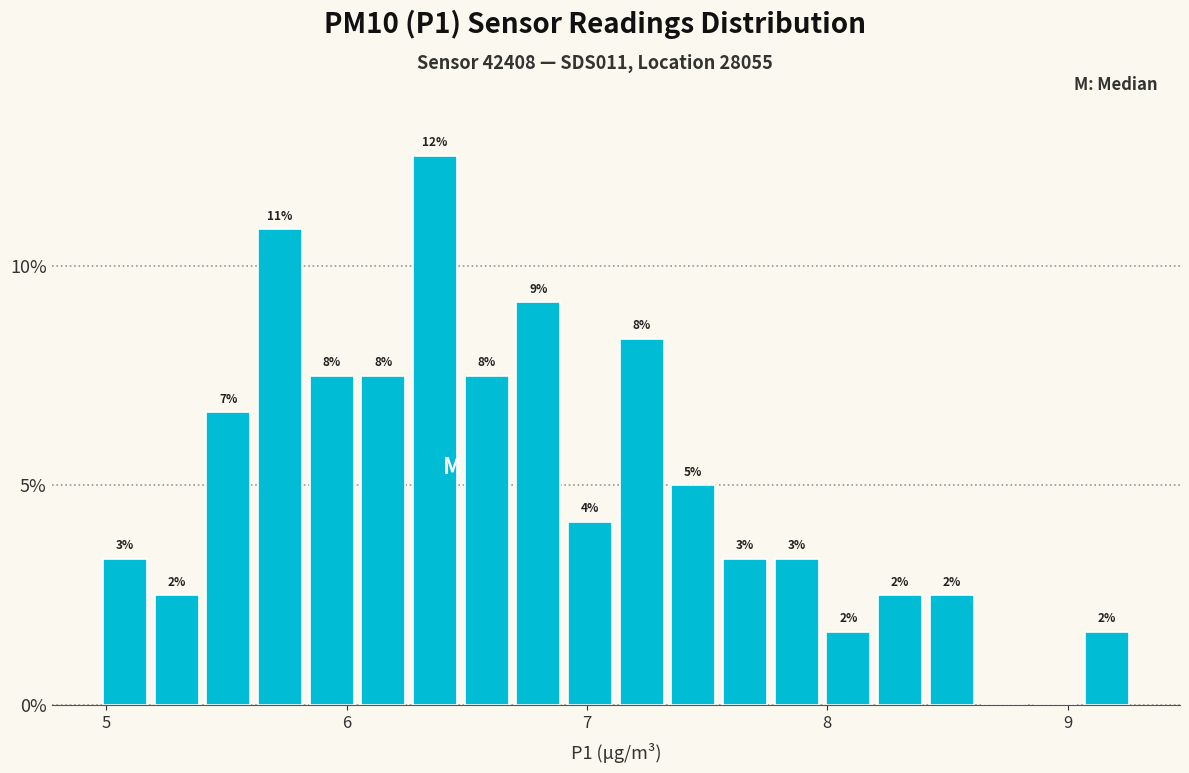

Read against the x-axis, roughly where is the centre of the tallest bar?

6.4